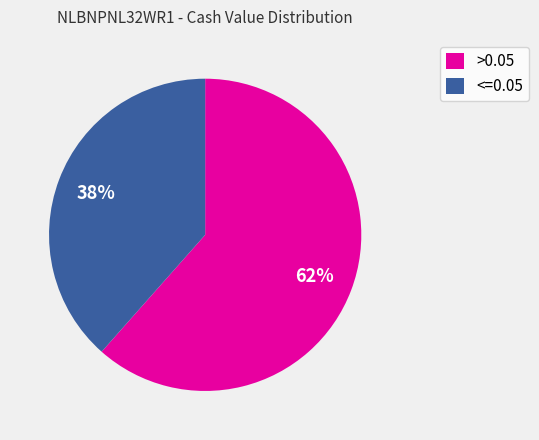

Is there any slice that represents more than half of the pie?

Yes